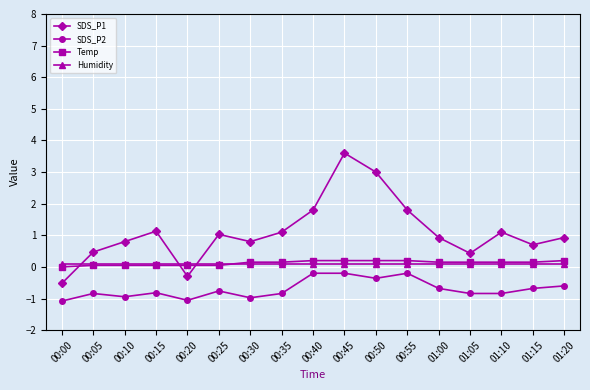

Which series has the widest spread of values?

SDS_P1